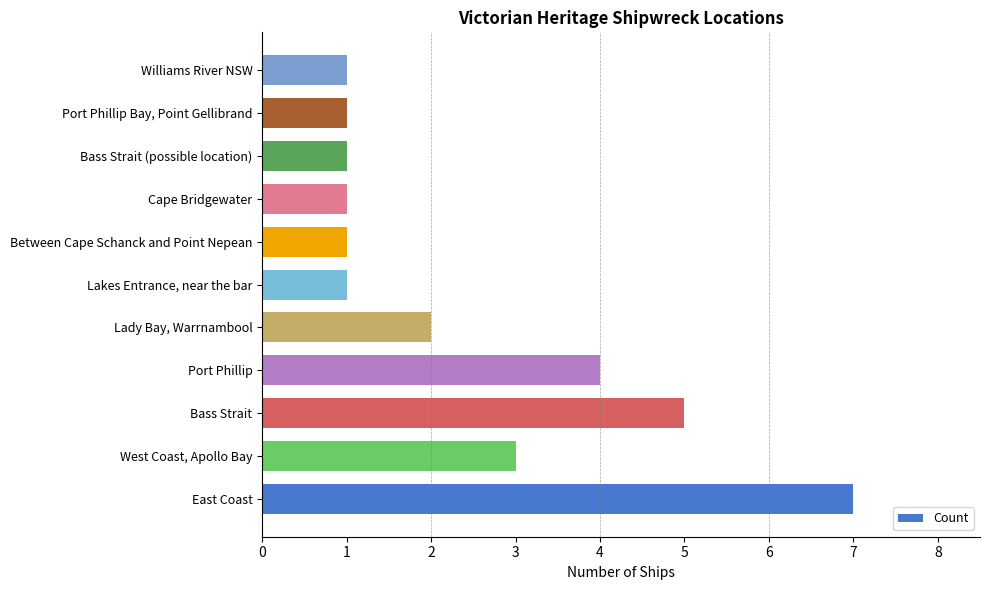

What is the difference between the maximum and minimum values?

6